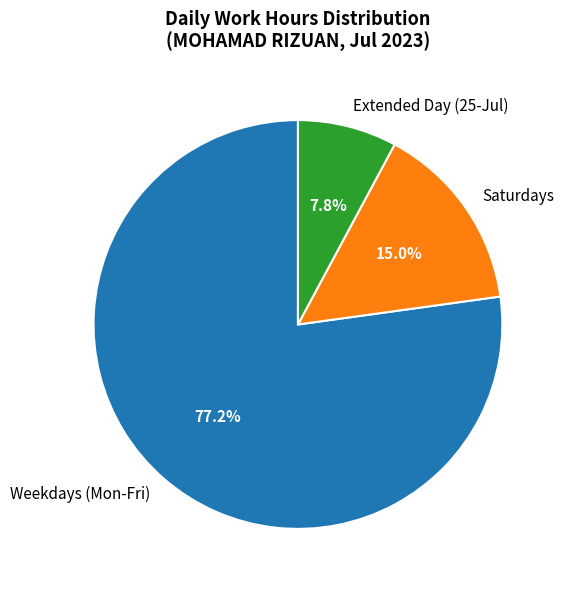

Which has a higher value, Saturdays or Weekdays (Mon-Fri)?

Weekdays (Mon-Fri)